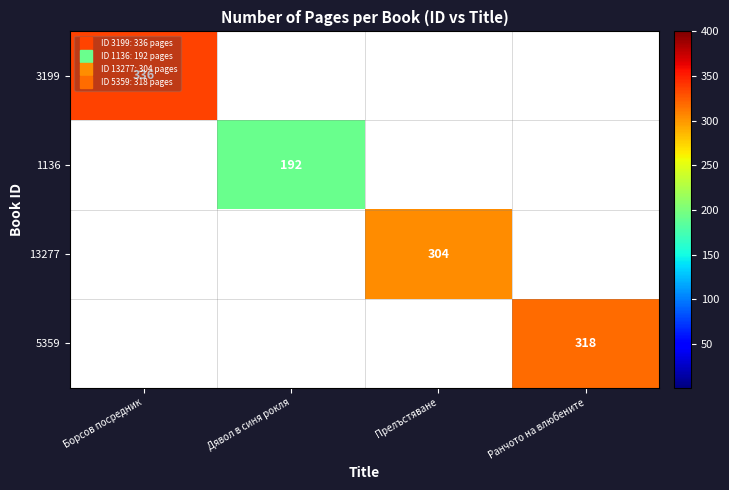

Rank the series by their maximum value, from highest to lowest.

3199, 5359, 13277, 1136